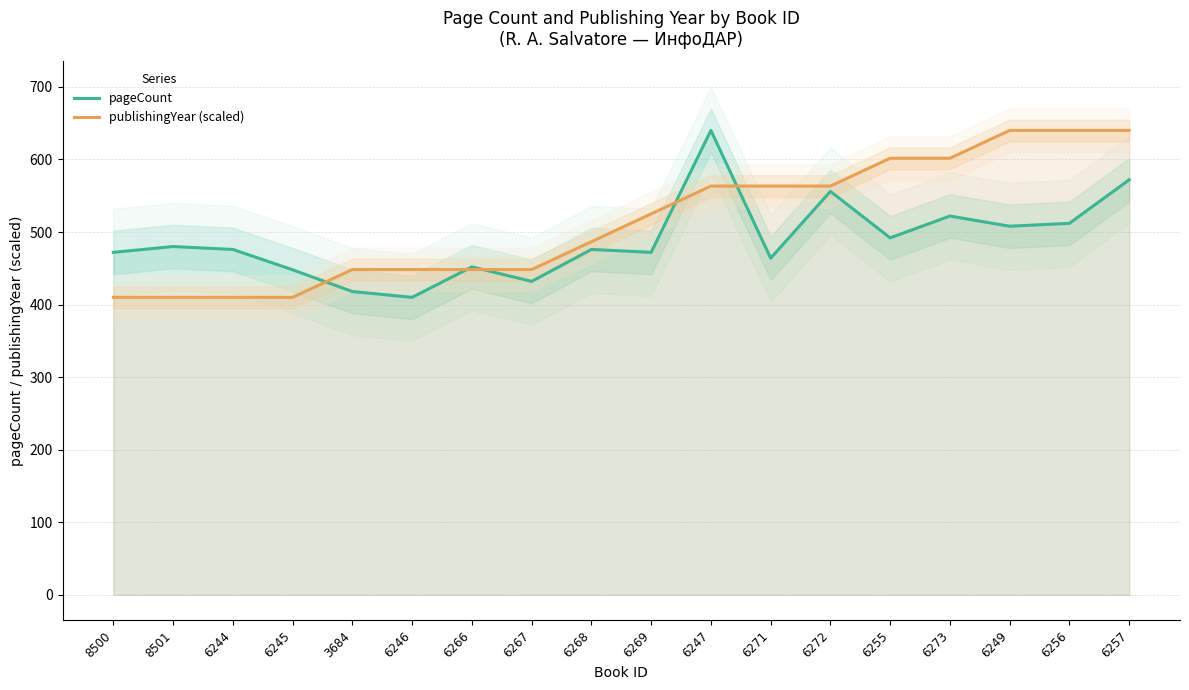

How many categories are shown in the chart?

18